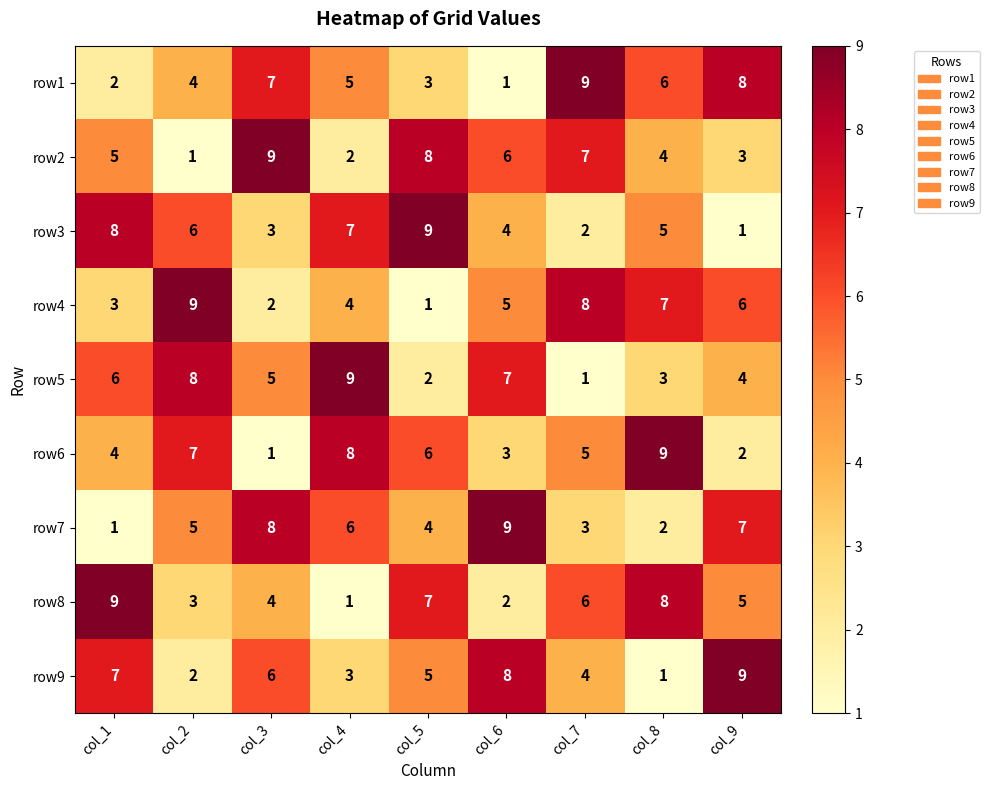

What is the sum of all row9 values?

45